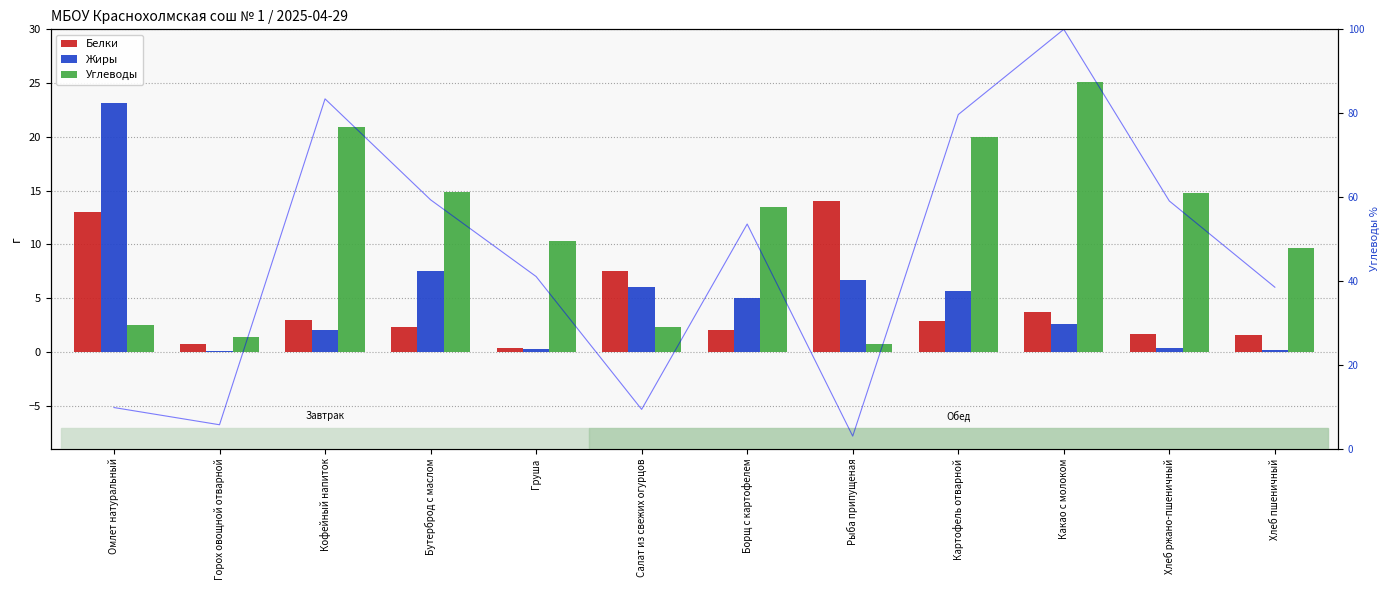

At which category is the sum across all series the highest?

Омлет натуральный